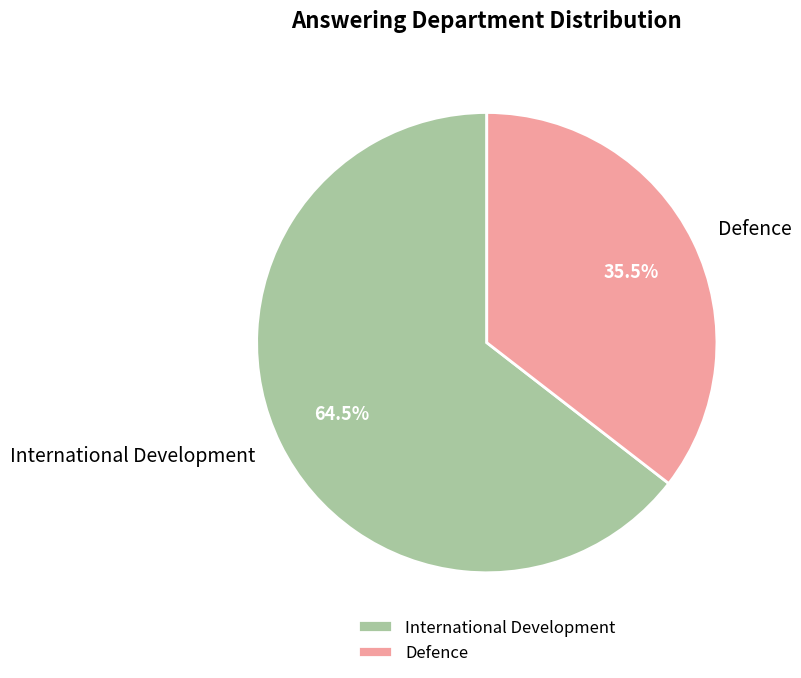

Is there a majority slice in this chart?

Yes